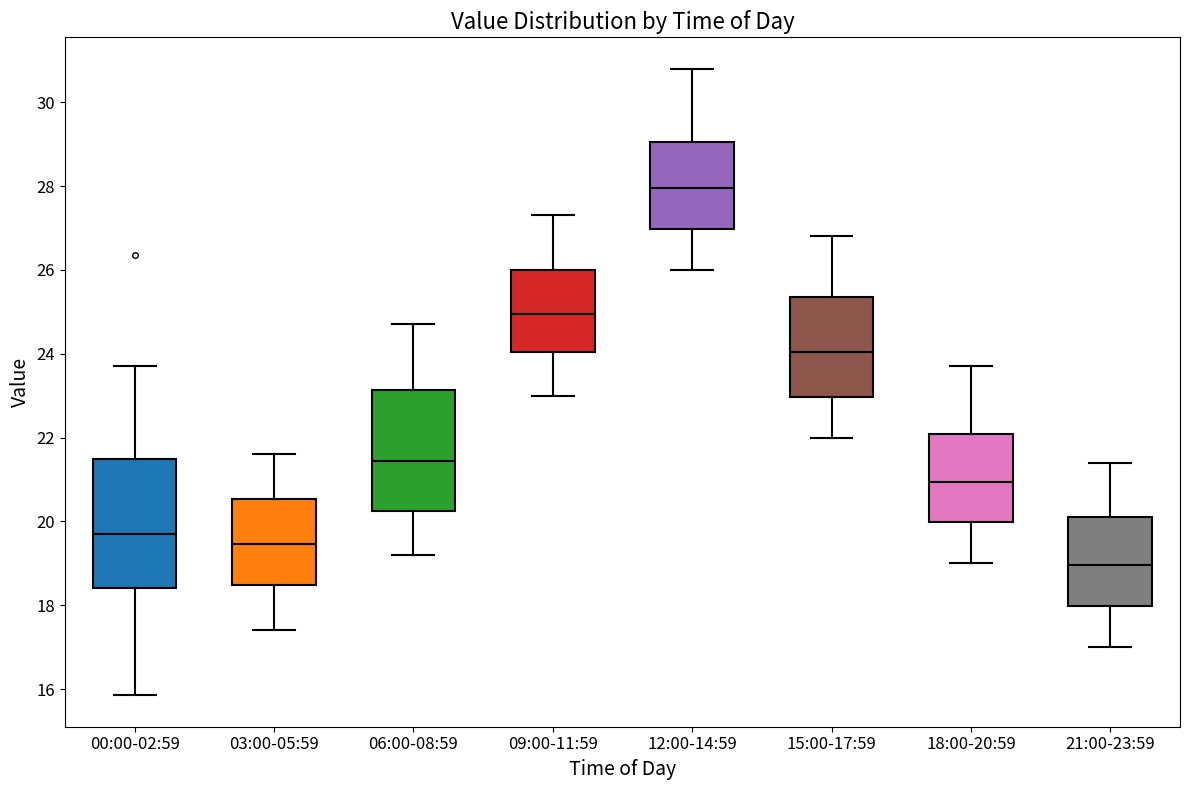

Reading left to right, transcribe this box plot: for each box, give where its median line is, the range the box spans, and where its two whiskers end, as read against the y-axis. The values are not printed on the chart, so give them approximately, as read against the axis.

00:00-02:59: median 19.8, box 18.4 to 21.4, whiskers 15.8 to 23.8
03:00-05:59: median 19.4, box 18.4 to 20.6, whiskers 17.4 to 21.6
06:00-08:59: median 21.4, box 20.2 to 23.2, whiskers 19.2 to 24.8
09:00-11:59: median 25.0, box 24.0 to 26.0, whiskers 23.0 to 27.4
12:00-14:59: median 28.0, box 27.0 to 29.0, whiskers 26.0 to 30.8
15:00-17:59: median 24.0, box 23.0 to 25.4, whiskers 22.0 to 26.8
18:00-20:59: median 21.0, box 20.0 to 22.0, whiskers 19.0 to 23.8
21:00-23:59: median 19.0, box 18.0 to 20.2, whiskers 17.0 to 21.4